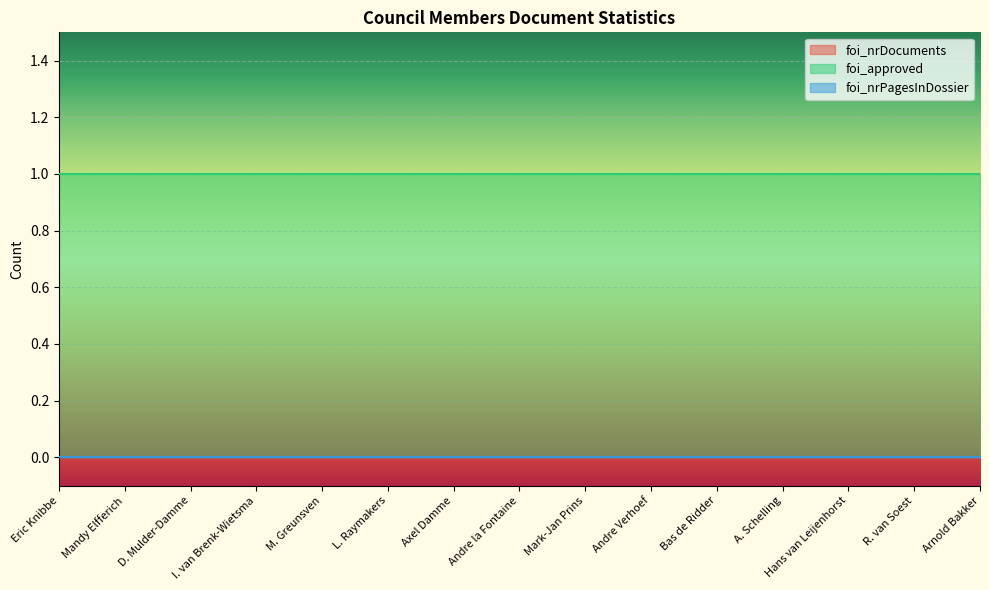

What is the minimum value for foi_approved?

1